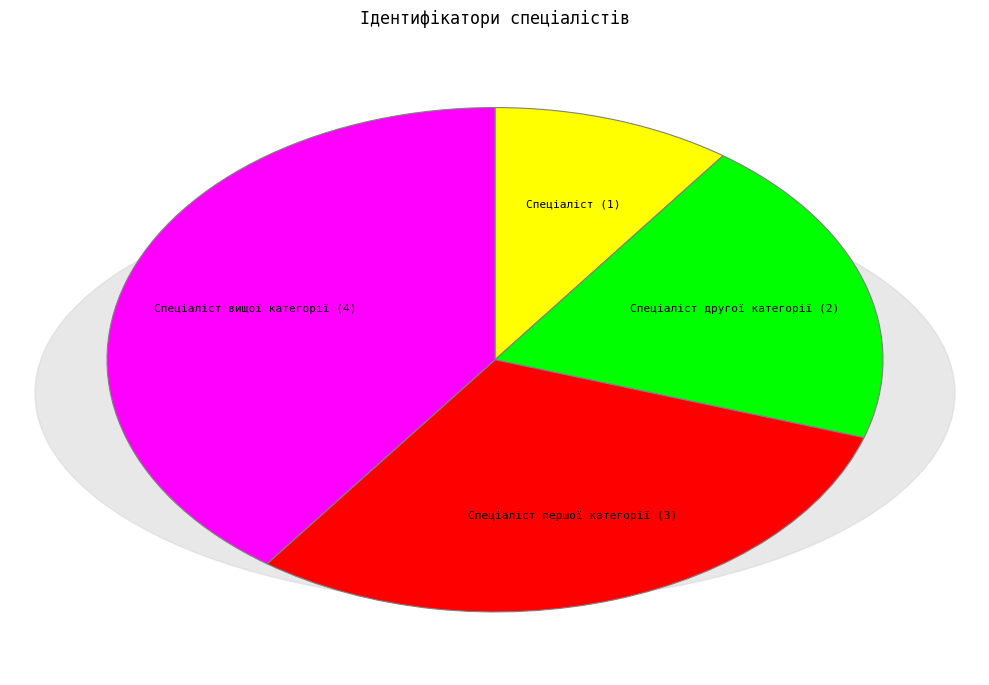

The Спеціаліст slice represents 1% of the pie. True or false?

False